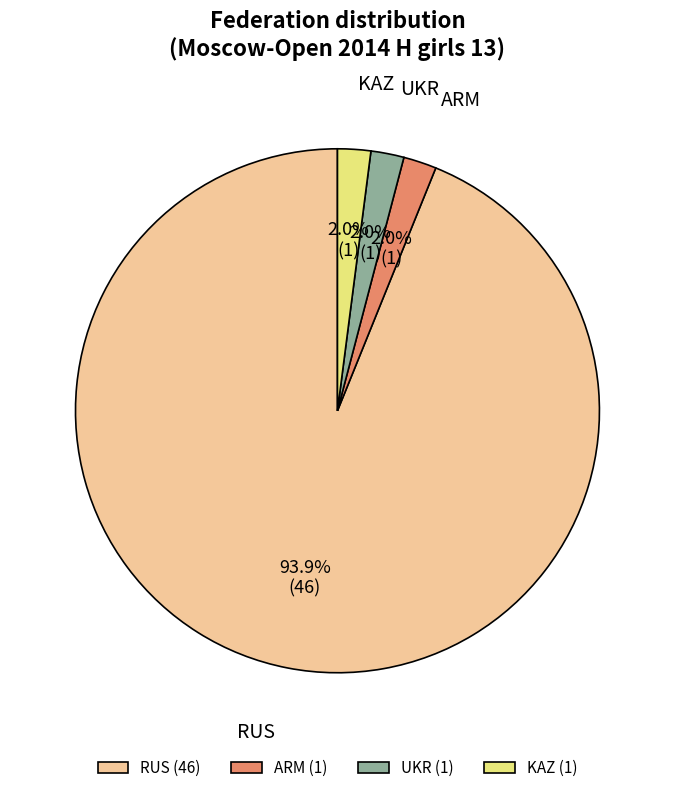

Approximately how many times larger is the value at UKR compared to ARM?

1.0